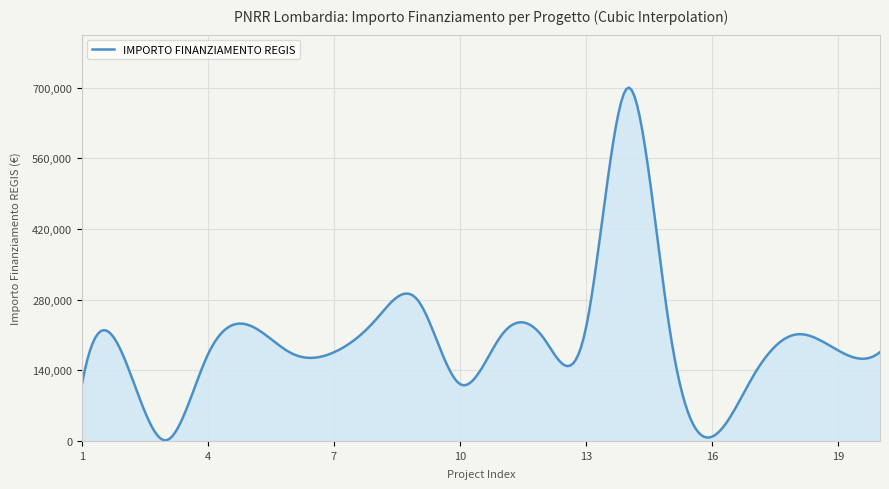

What is the maximum value shown in the chart?

699863.7